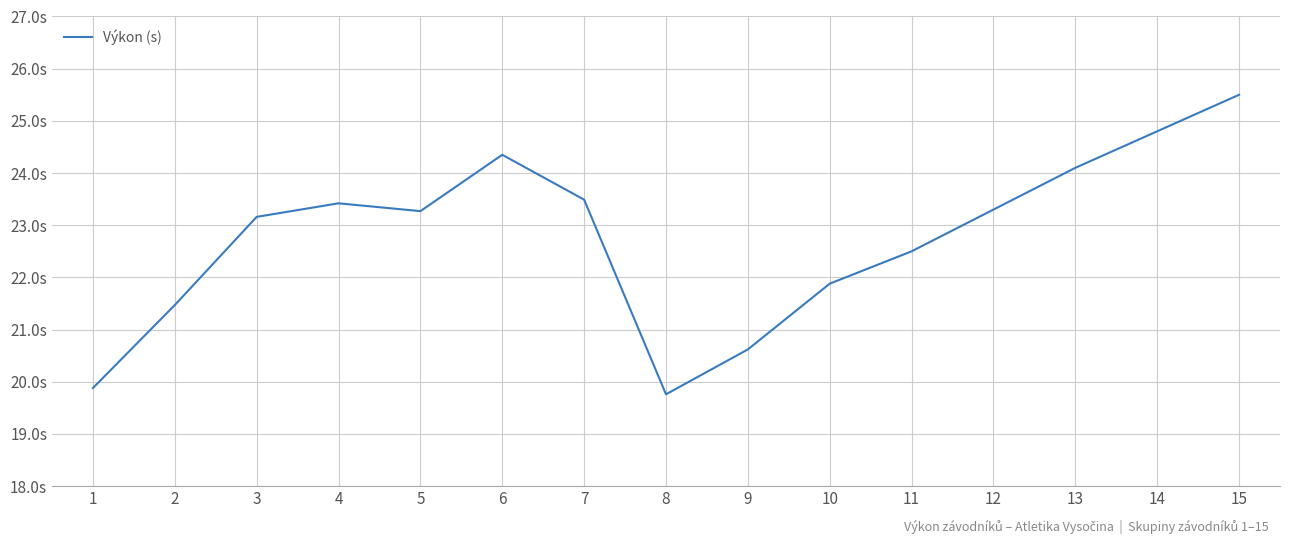

What is the difference between the maximum and minimum values?

5.7